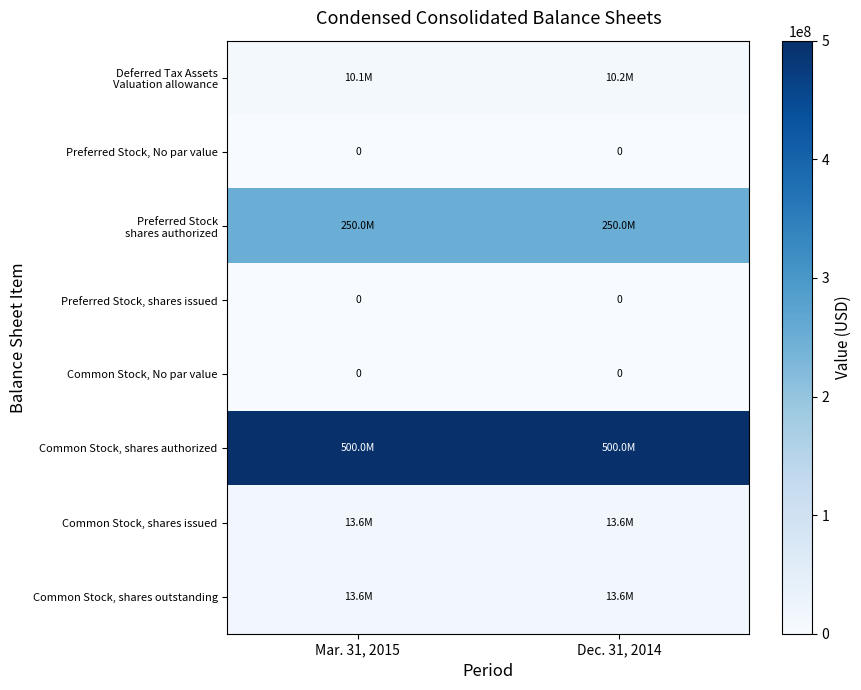

What is the spread (max minus min) of values at Dec. 31, 2014?

500000000